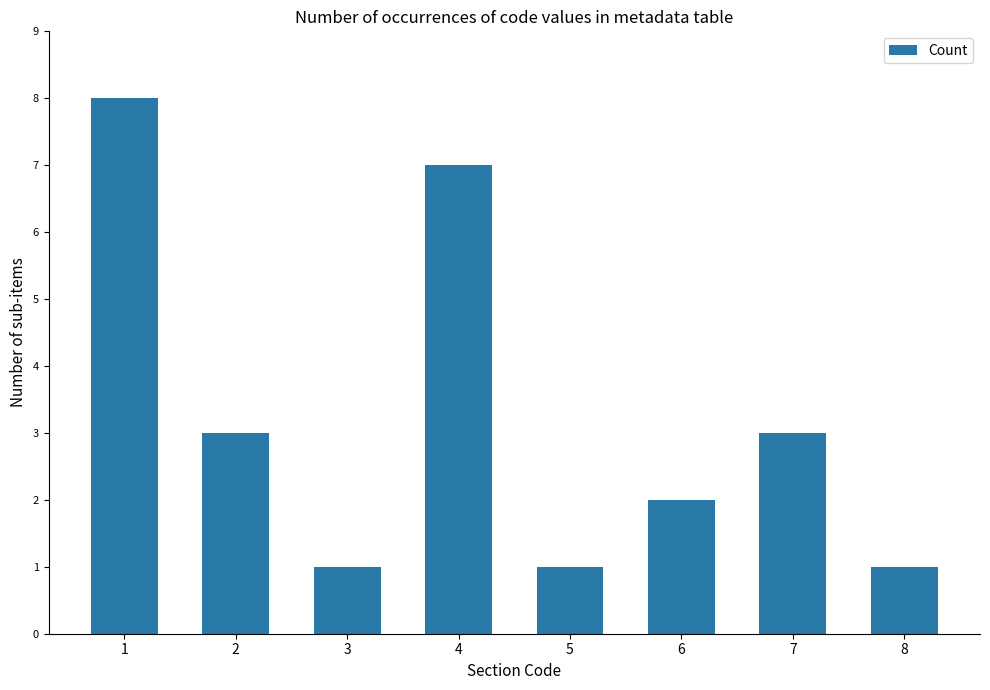

Which has a higher value, 4 or 7?

4